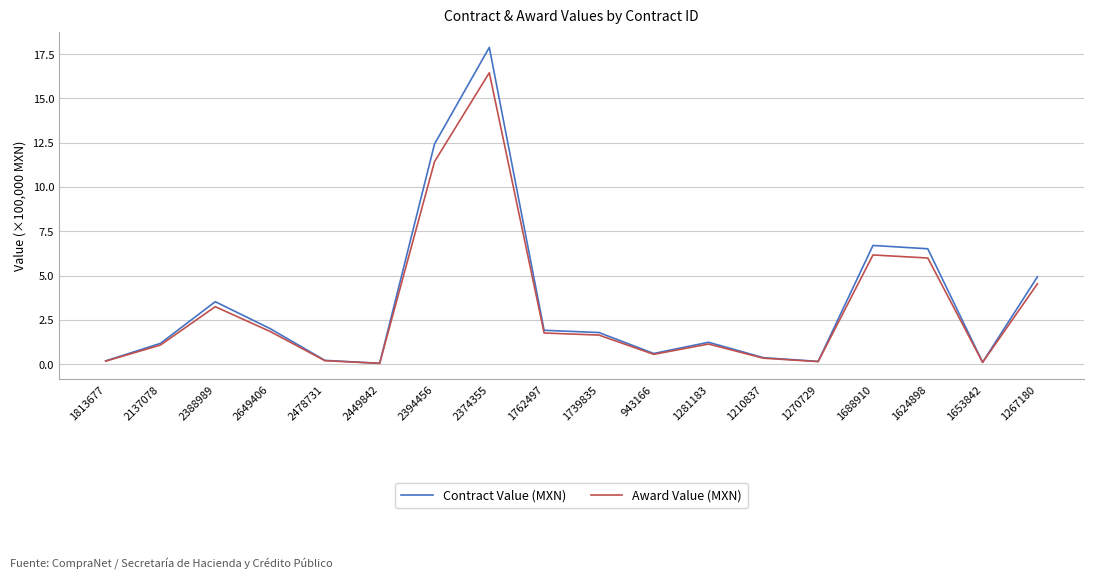

How many values in the Contract Value (MXN) series are below 1?

7